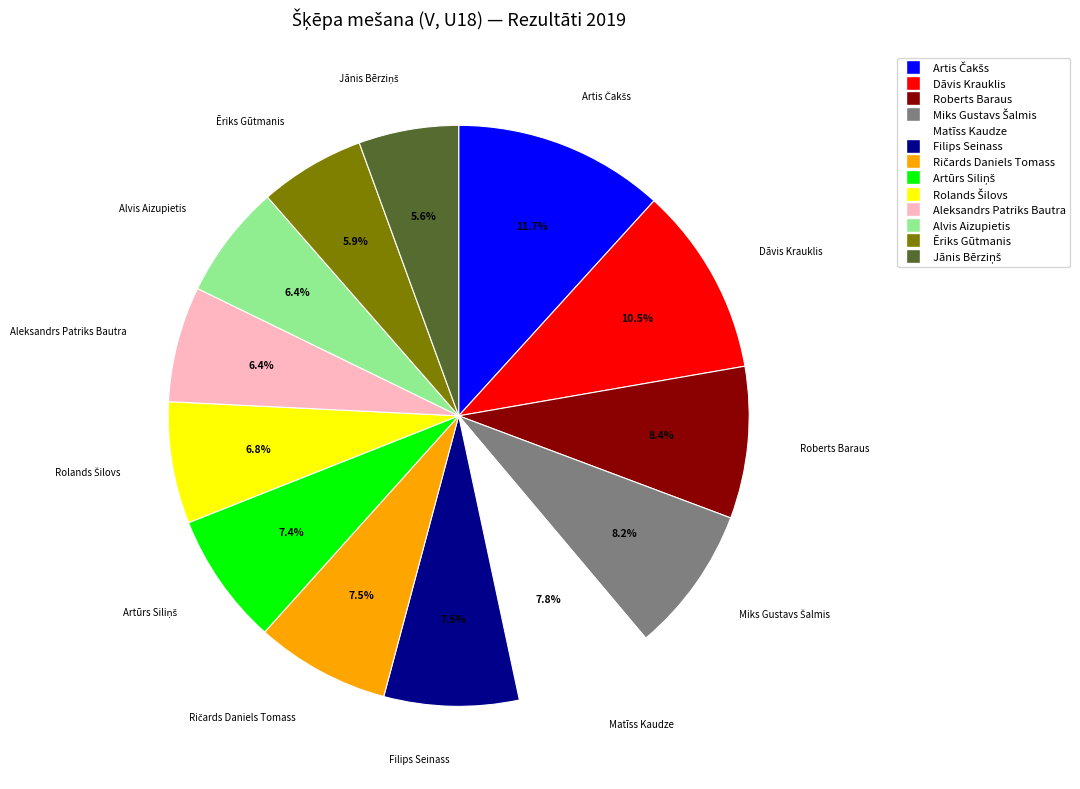

To the nearest percent, what is the combined percentage of Filips Seinass and Alvis Aizupietis?

14%